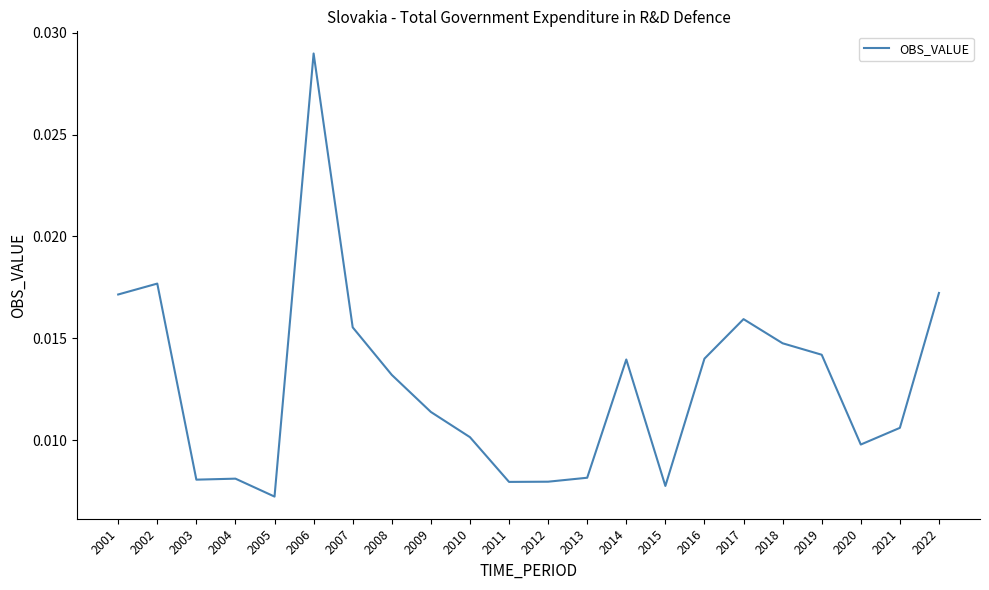

Where is the data nearest to the value 0?

2005